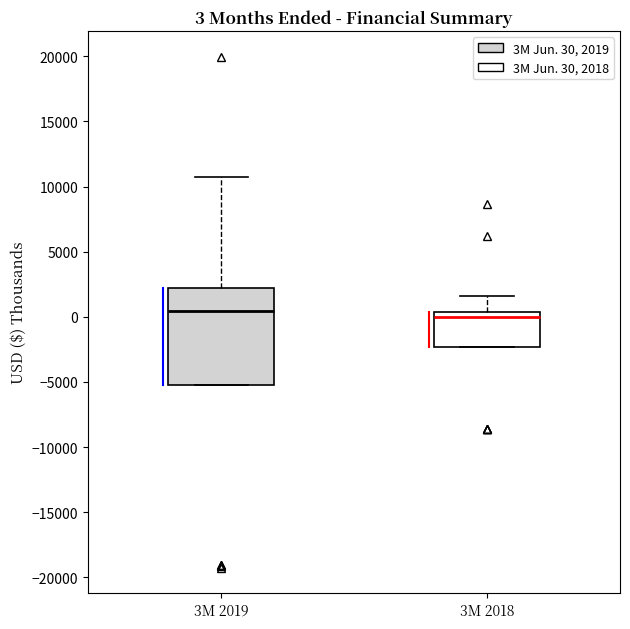

Comparing the boxes themselves (not the whiskers), which one is the tallest?

3M 2019